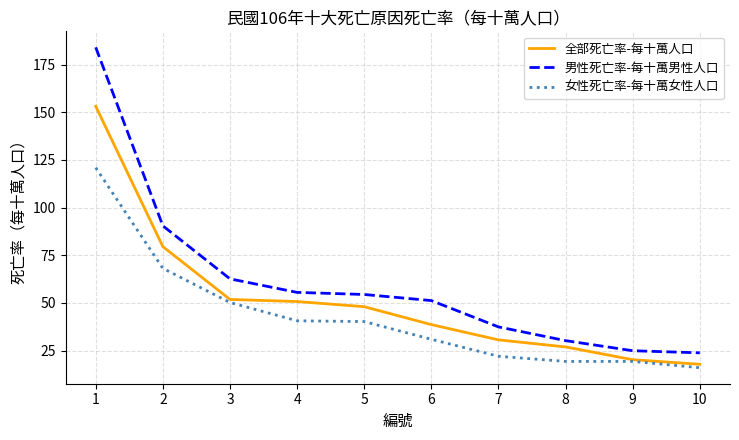

Which series has the largest range (max minus min)?

男性死亡率-每十萬男性人口